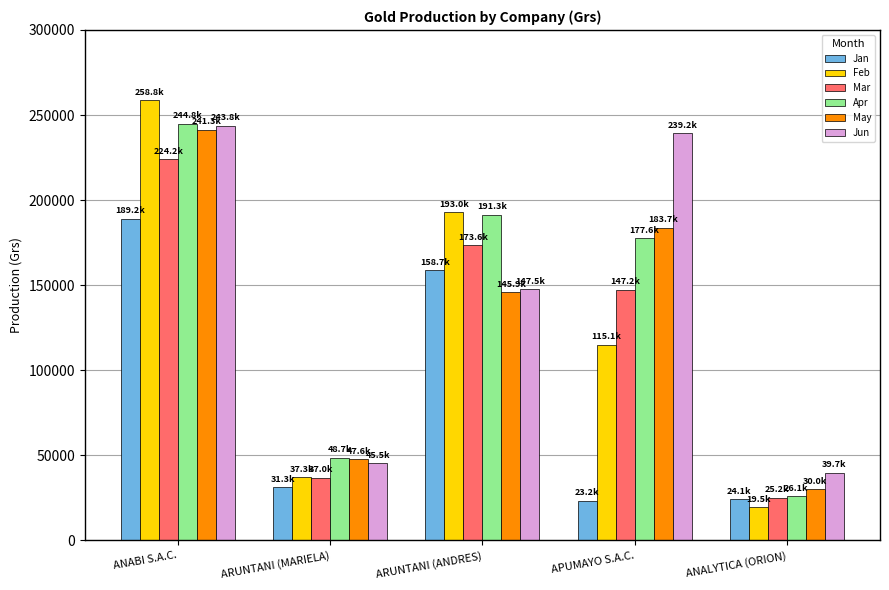

Which series has the widest spread of values?

Feb